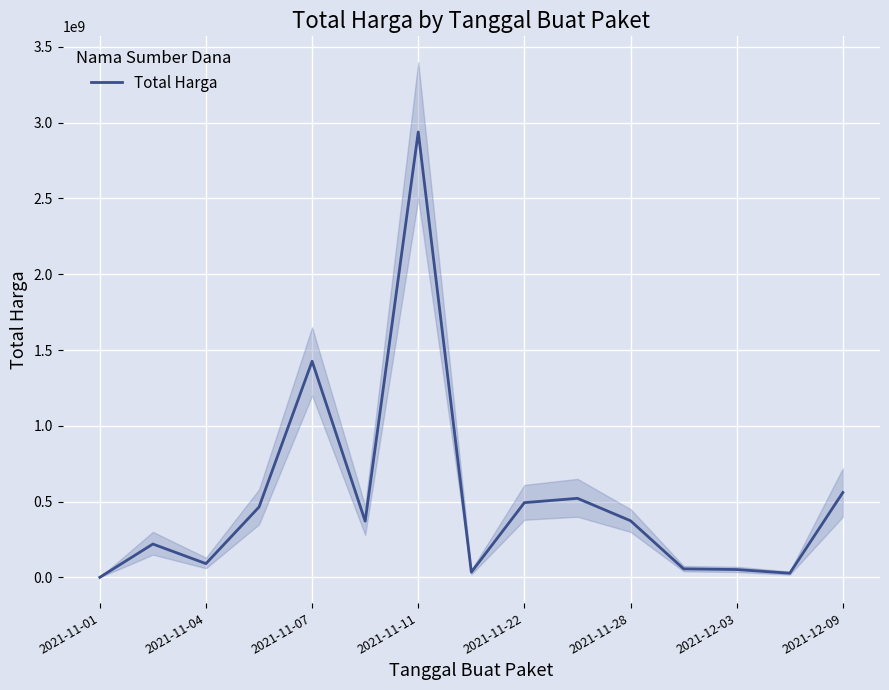

How many lines are shown in the chart?

1